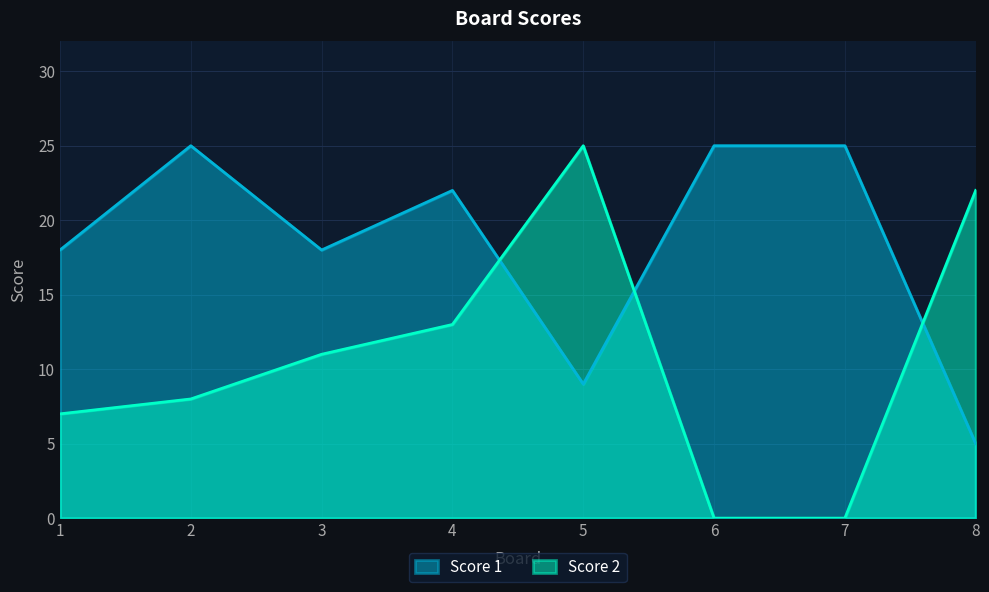

At which category does the chart reach its peak across all series?

2